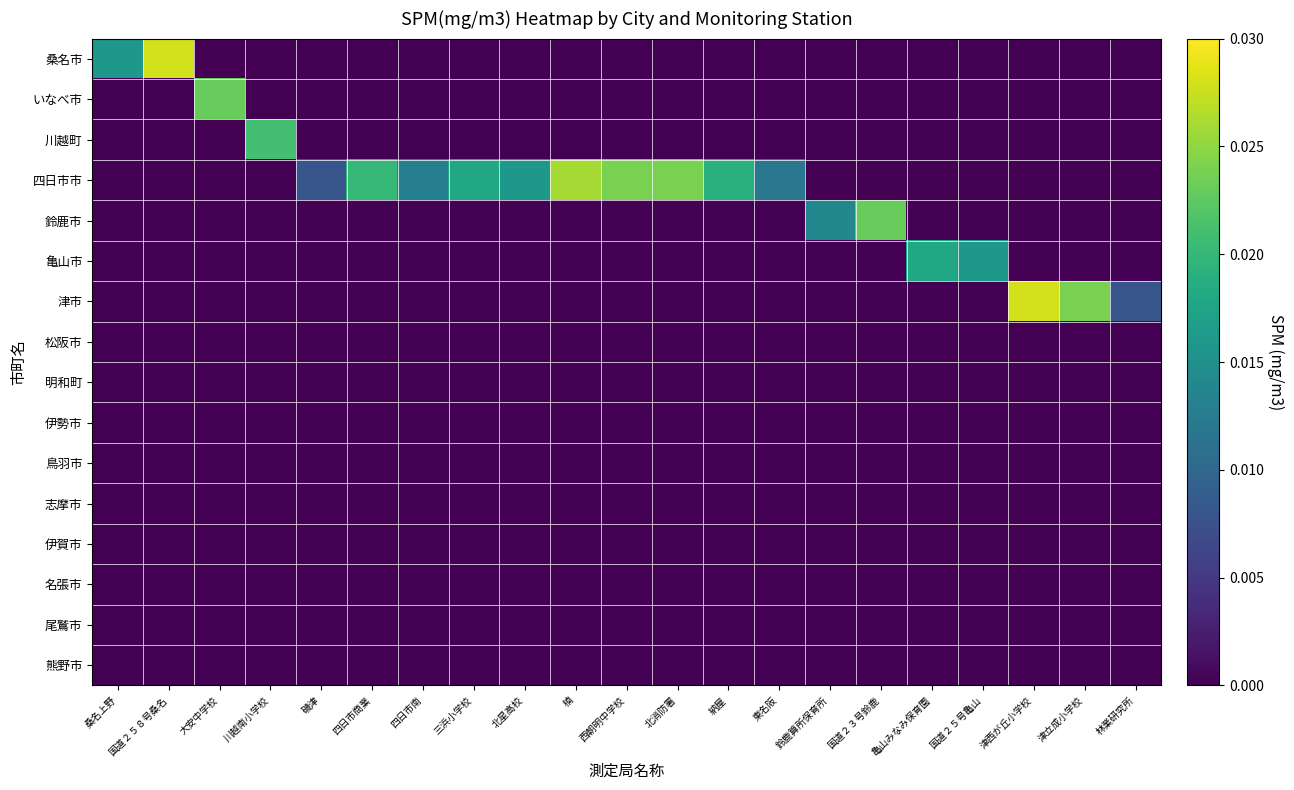

Which category has the lowest value across all series?

大安中学校